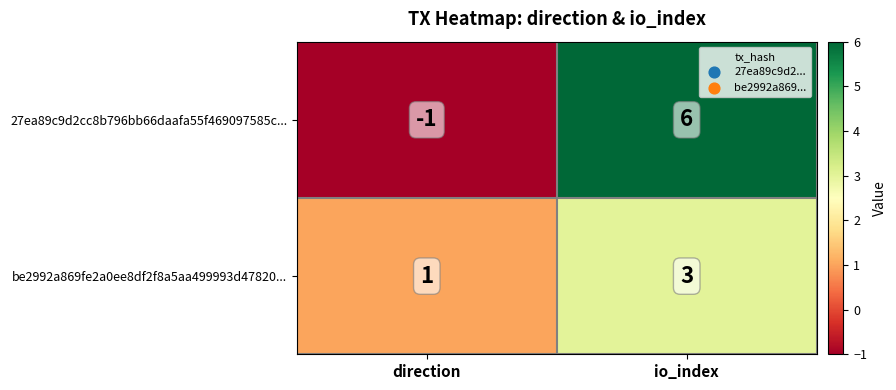

Reading right to left, transcribe all the data shown in this chart.

27ea89c9d2cc8b796bb66daafa55f469097585c...: 6	-1
be2992a869fe2a0ee8df2f8a5aa499993d47820...: 3	1